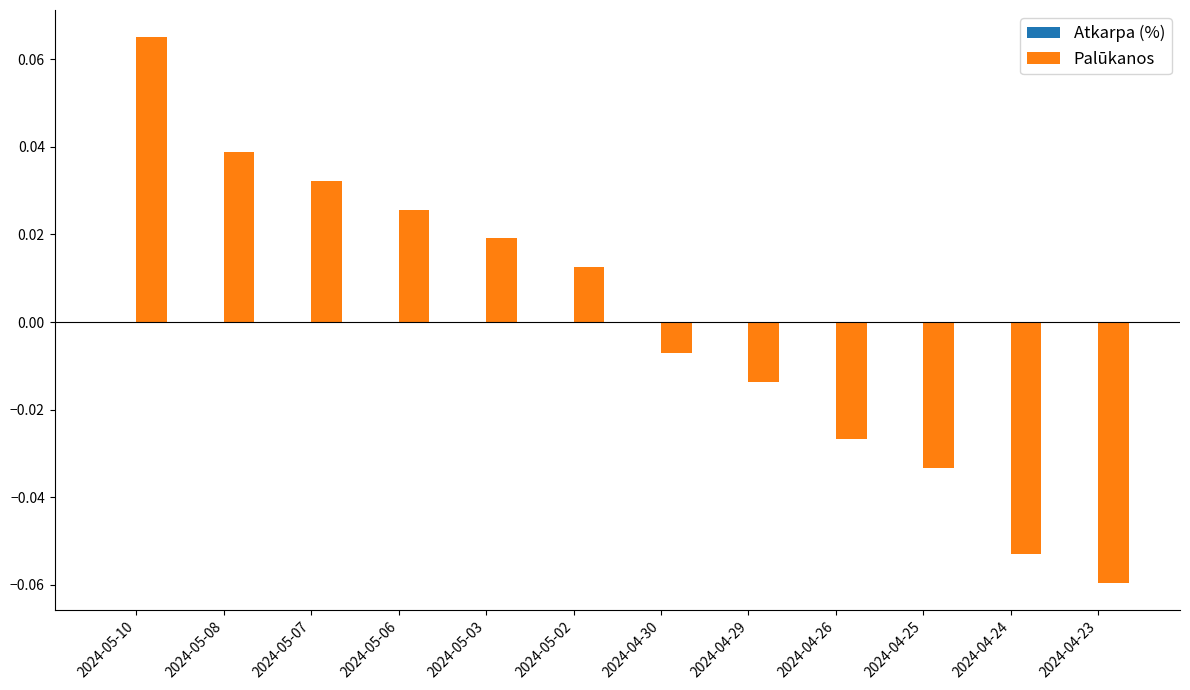

At which category is the sum across all series the highest?

2024-05-10